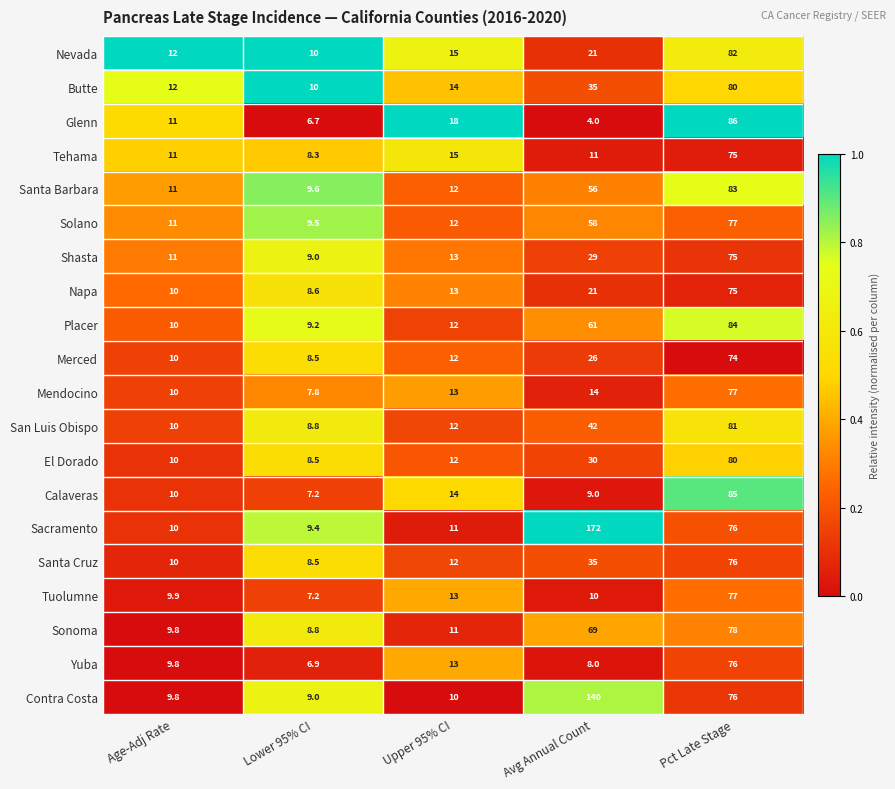

Where does the Yuba series first go above 9?

Age-Adj Rate